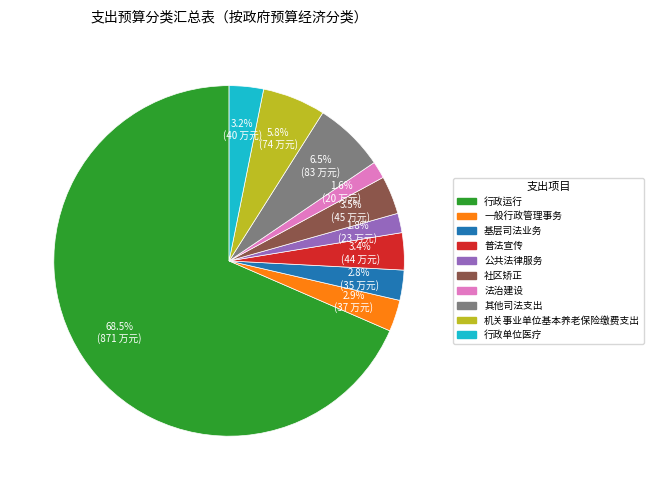

To the nearest percent, what percentage of the pie is 基层司法业务?

3%